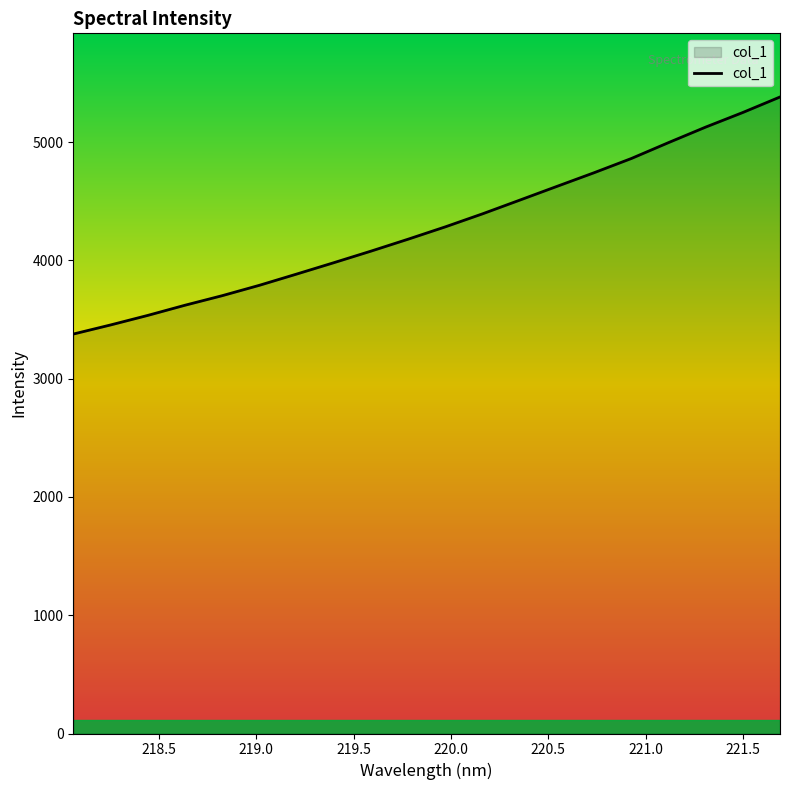

What is the difference between the maximum and minimum values?

2004.2